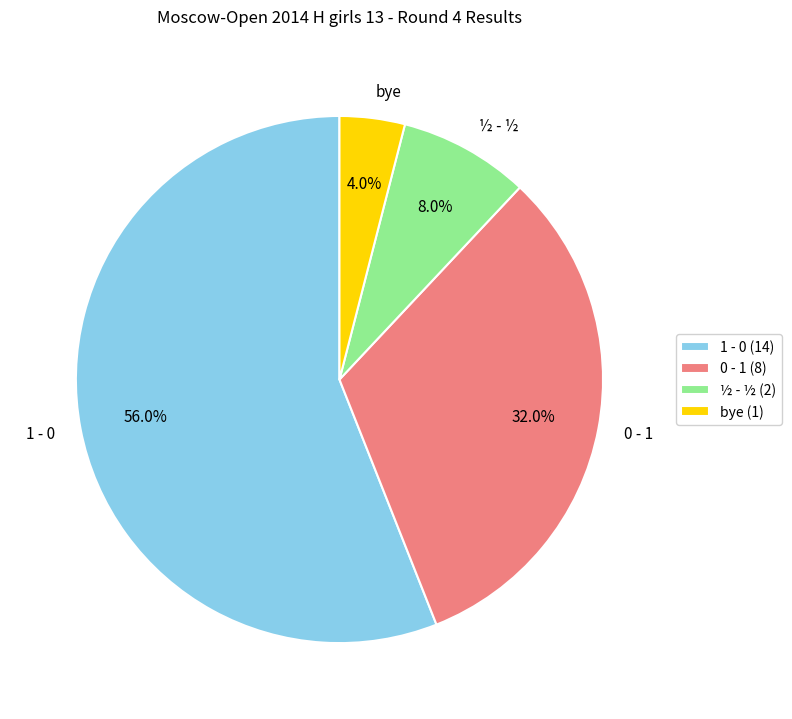

To the nearest percent, what portion does bye represent?

4%